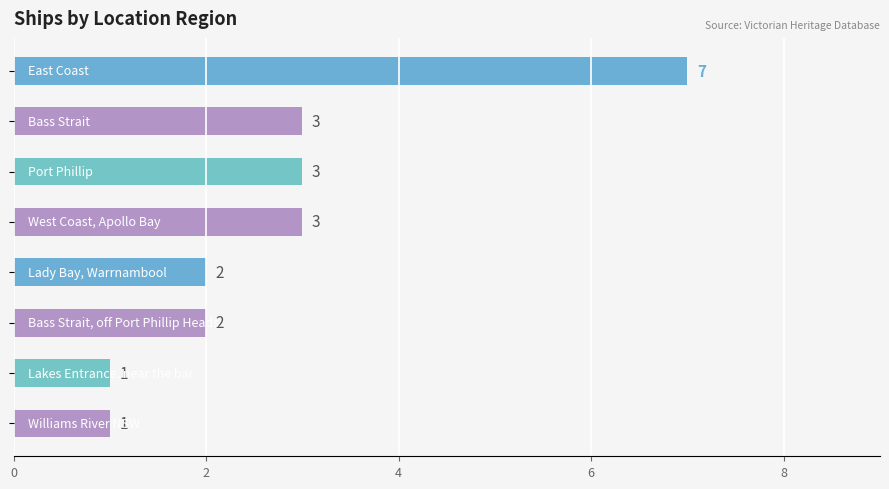

What is the greatest value displayed?

7